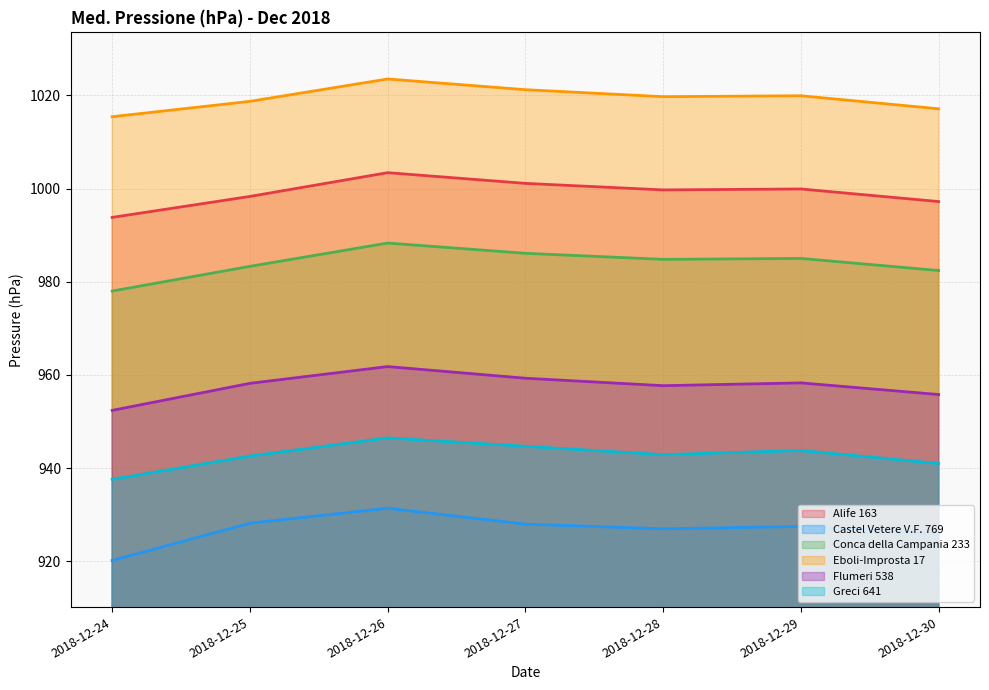

List the series in order of their overall mean, lowest first.

Castel Vetere V.F. 769, Greci 641, Flumeri 538, Conca della Campania 233, Alife 163, Eboli-Improsta 17